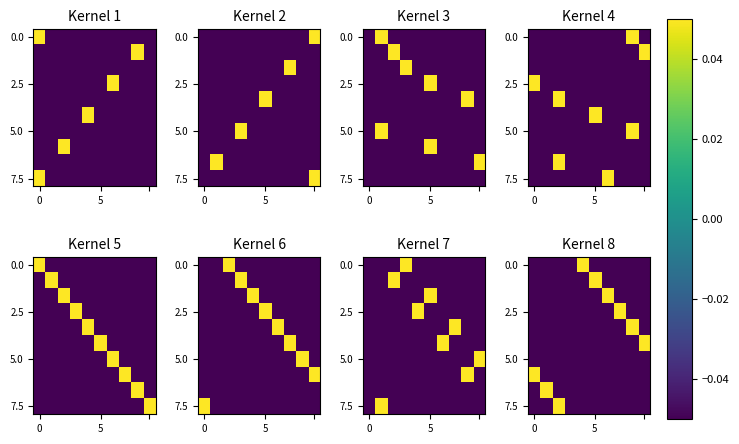

Count the number of categories in the chart.

10